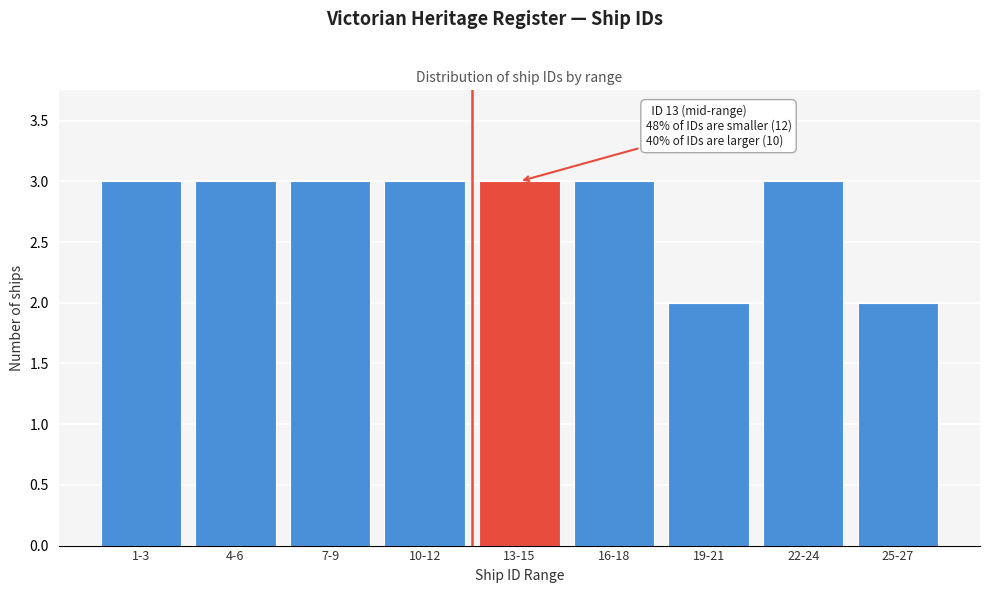

Reading right to left, transcribe all the data shown in this chart.

25-27=2	22-24=3	19-21=2	16-18=3	13-15=3	10-12=3	7-9=3	4-6=3	1-3=3